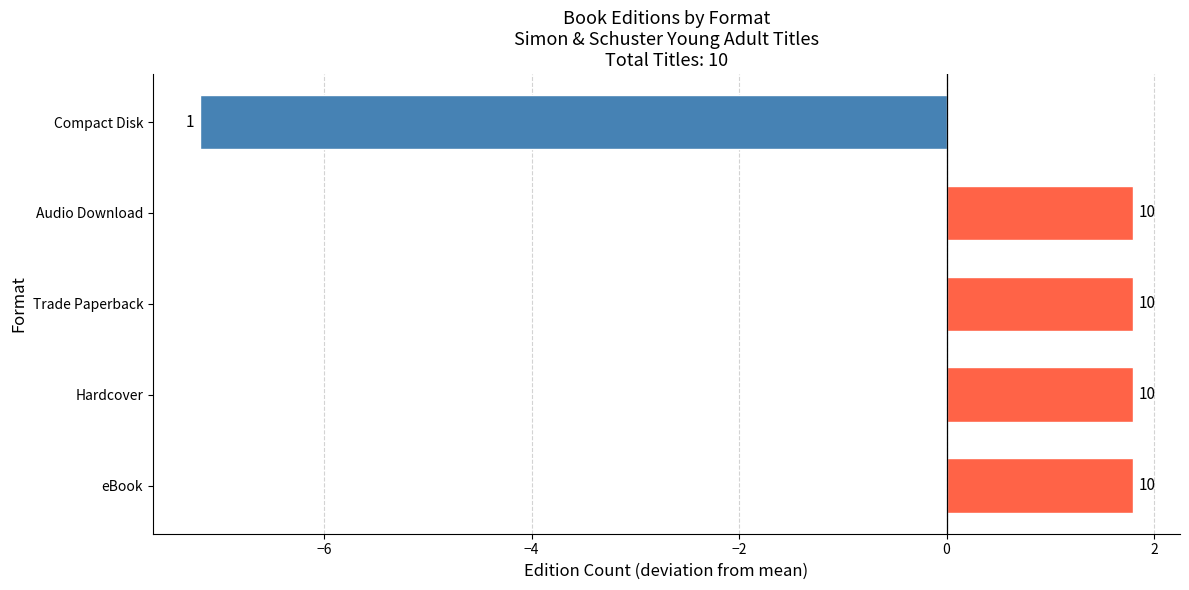

How many bars are there in total?

5